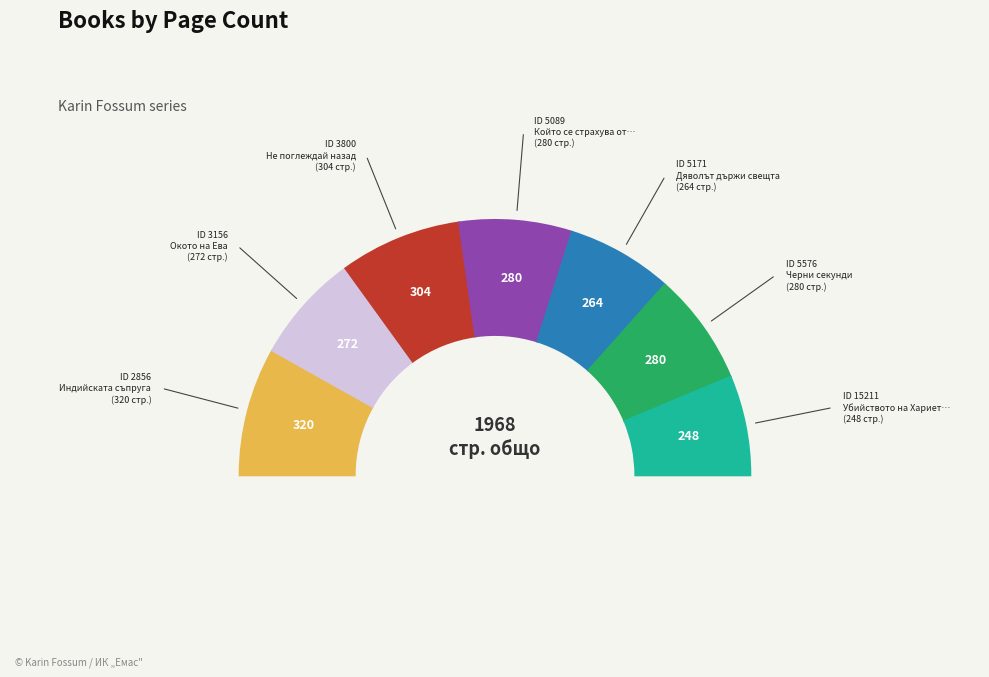

Which category has the biggest portion of the pie?

2856